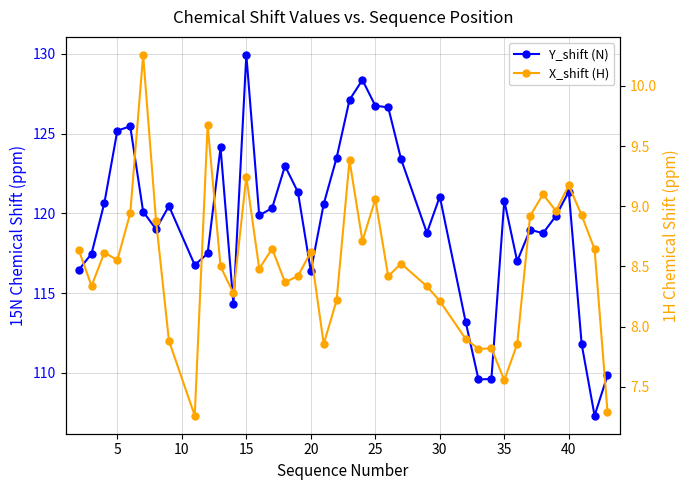

What is the average value of the X_shift (H) series?

8.5